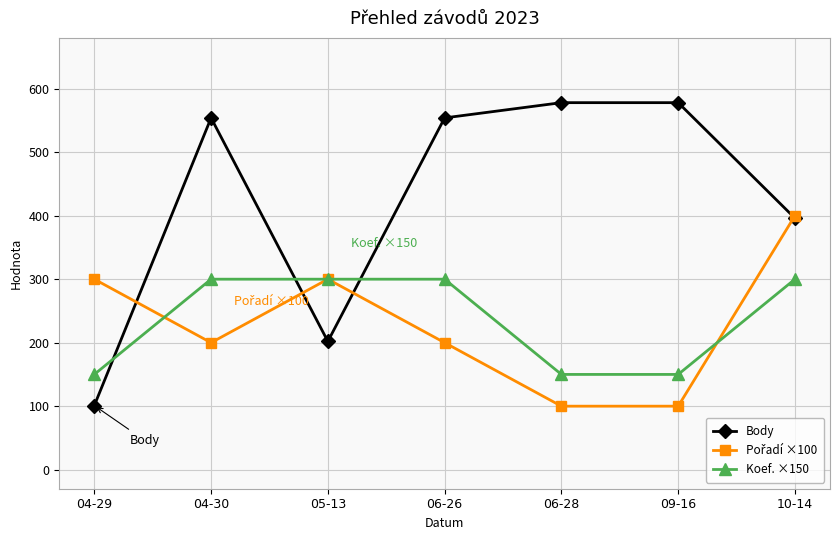

The value of Body at 04-29 is 101. True or false?

True